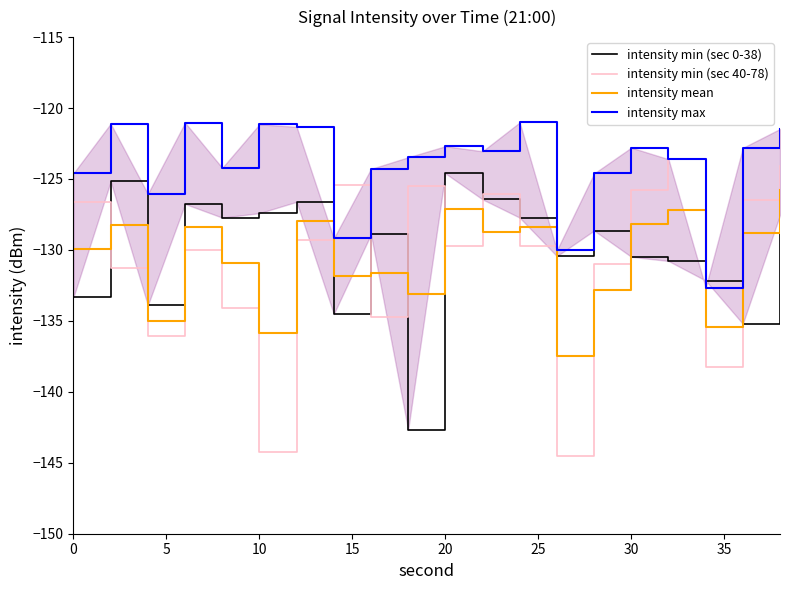

True or false: intensity mean has a value of -127.1 at 20.

True